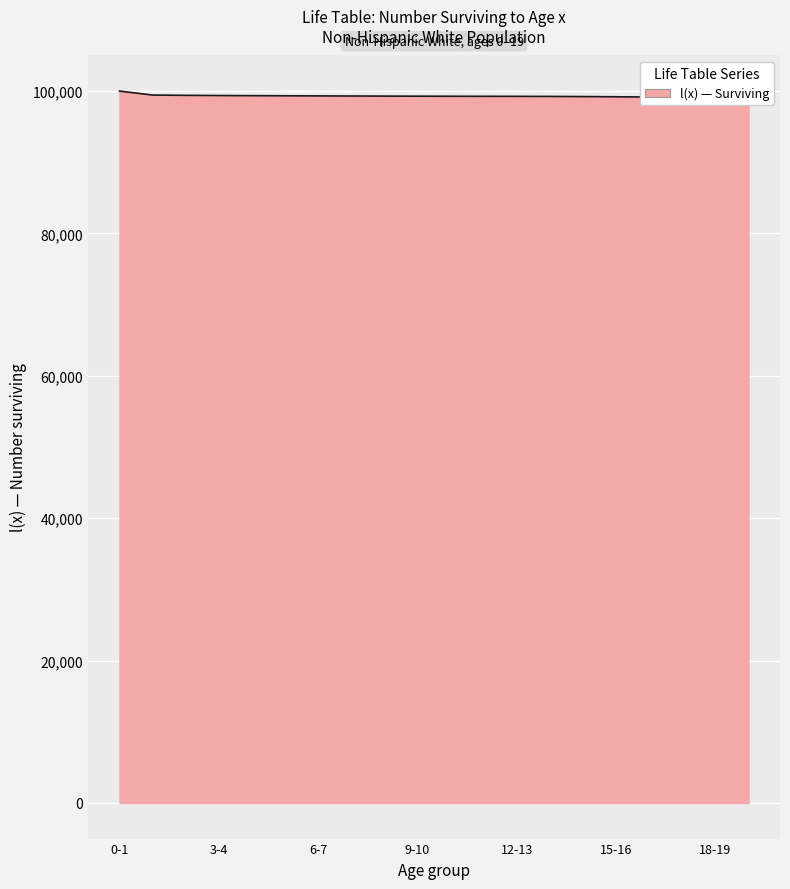

How many lines are shown in the chart?

1